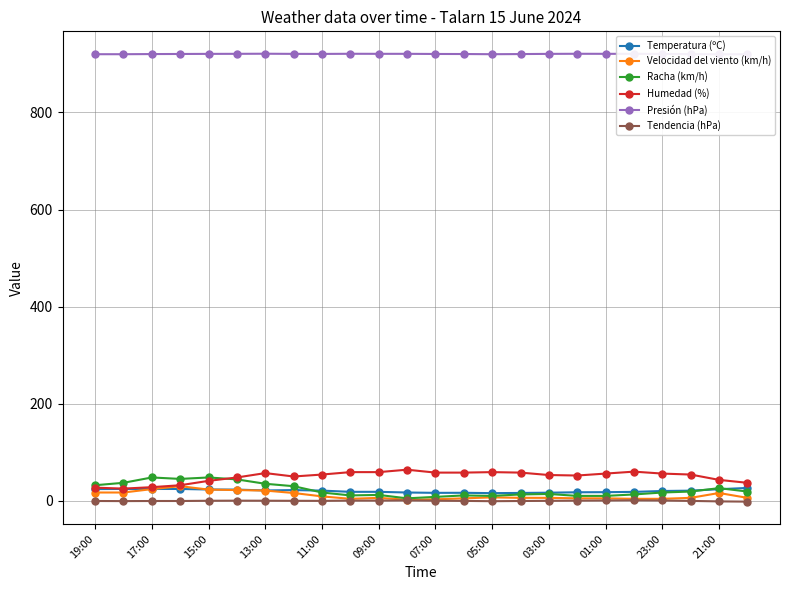

True or false: Temperatura (ºC) and Humedad (%) intersect in this chart.

False